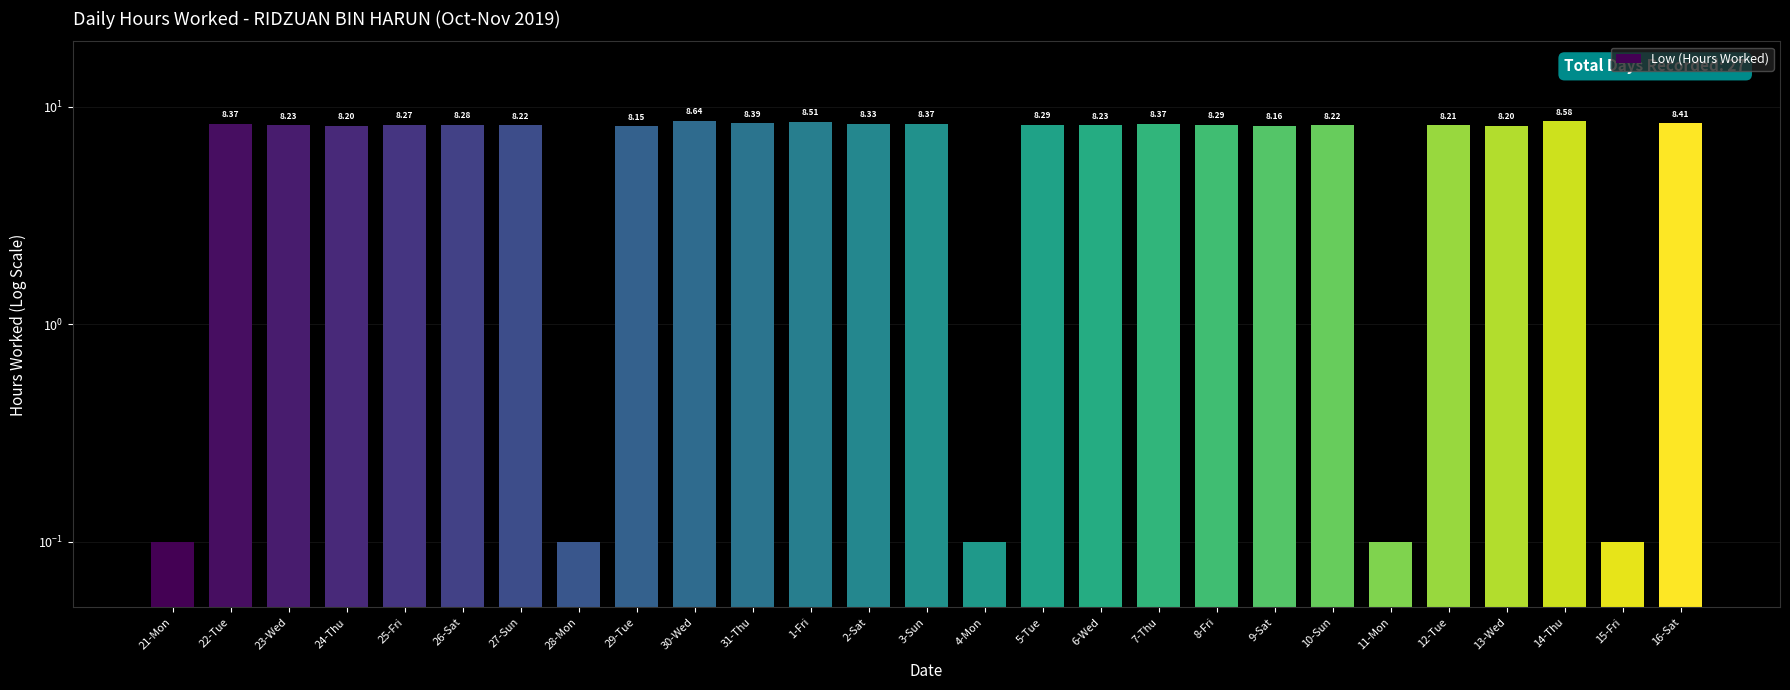

How many categories are shown in the chart?

27